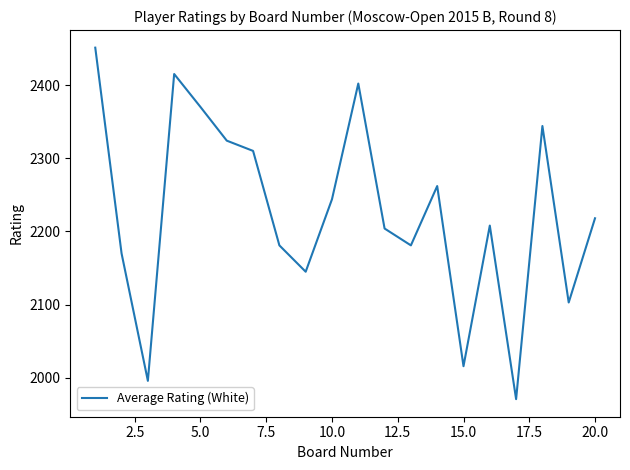

What is the minimum value shown in the chart?

1971